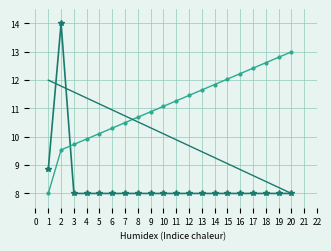

What is the smallest value displayed?

8.0